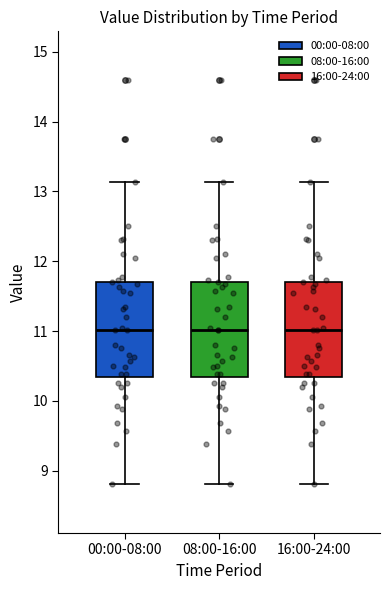

Where is the lower edge of the box for 16:00-24:00 on the y-axis? The values are not printed on the chart, so give them approximately, as read against the axis.

10.3